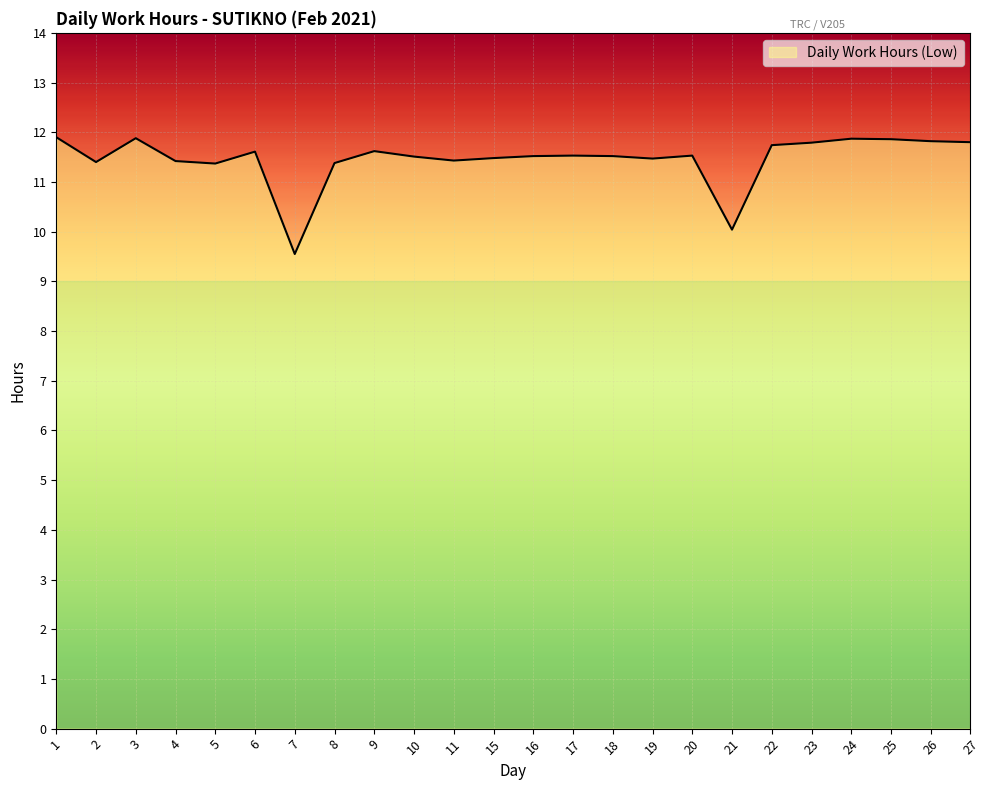

What is the smallest value displayed?

9.6